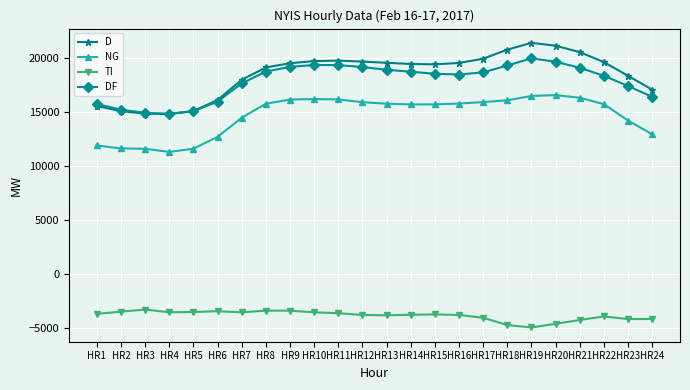

How many lines are shown in the chart?

4